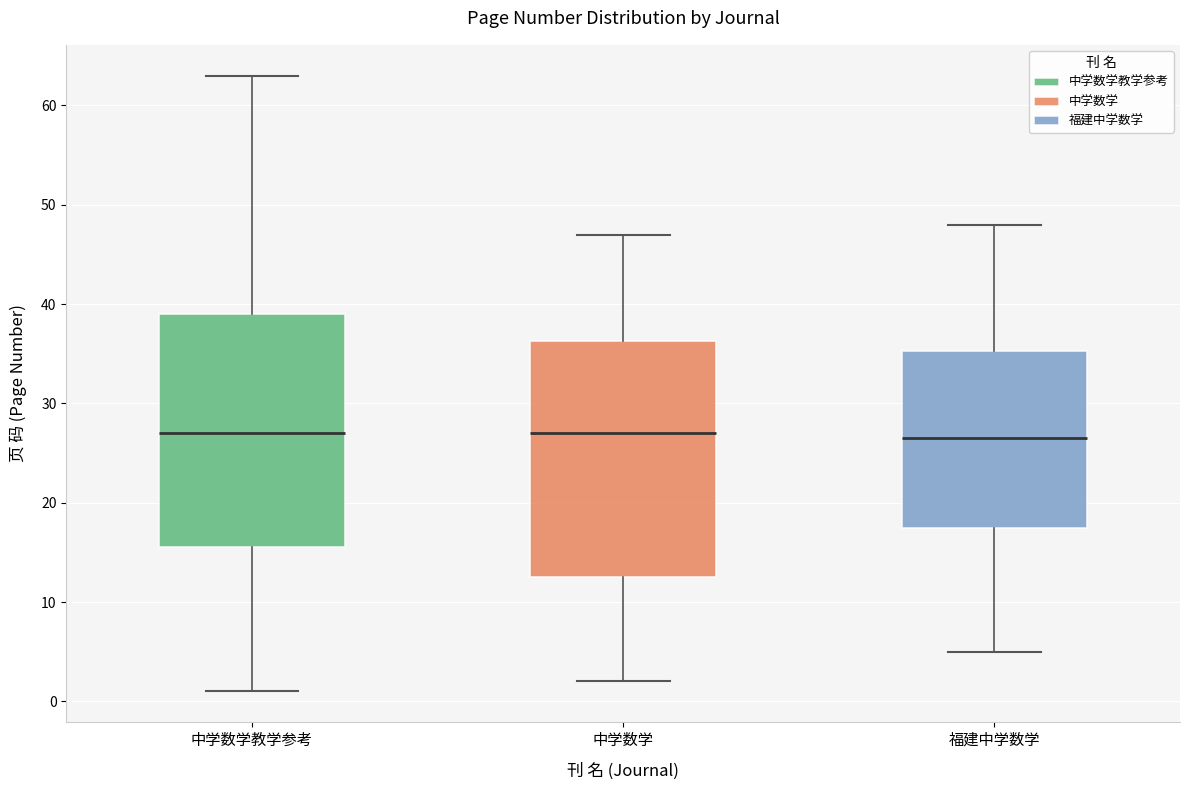

Reading left to right, read every box against the y-axis: the position of its median line, the range the box covers, and the ends of its whiskers. The values are not printed on the chart, so give them approximately, as read against the axis.

中学数学教学参考: median 27, box 16 to 39, whiskers 1 to 63
中学数学: median 27, box 13 to 36, whiskers 2 to 47
福建中学数学: median 27, box 18 to 35, whiskers 5 to 48